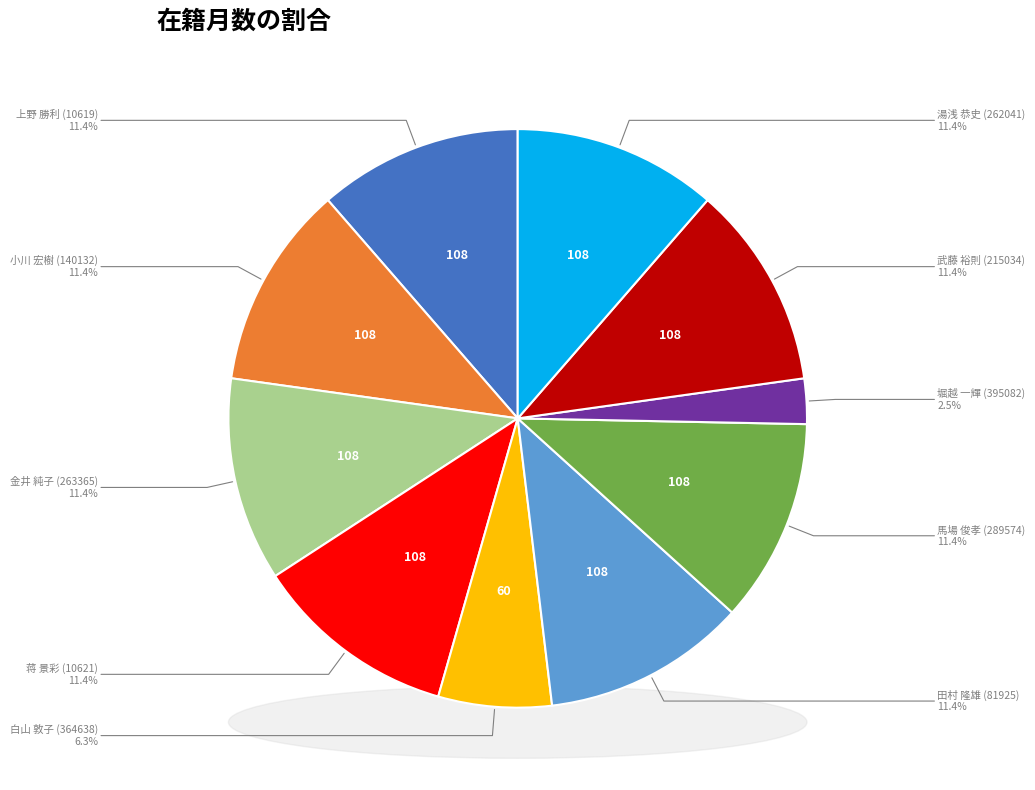

Does 蒋 景彩 (10621) represent more than half of the total?

No